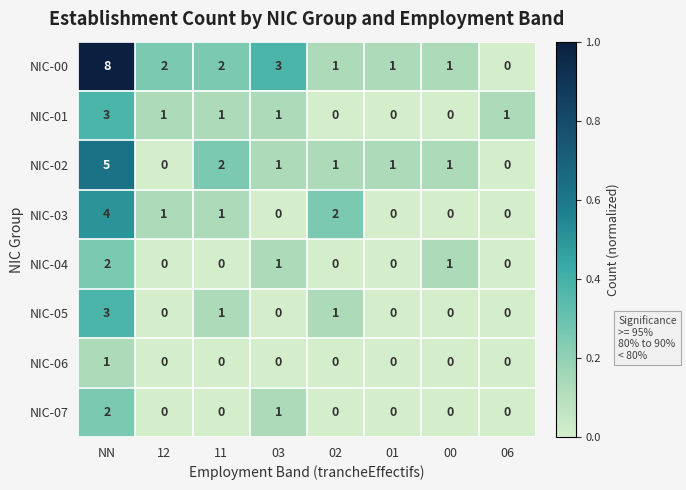

What is the difference between the NIC-00 values at 03 and NN?

5